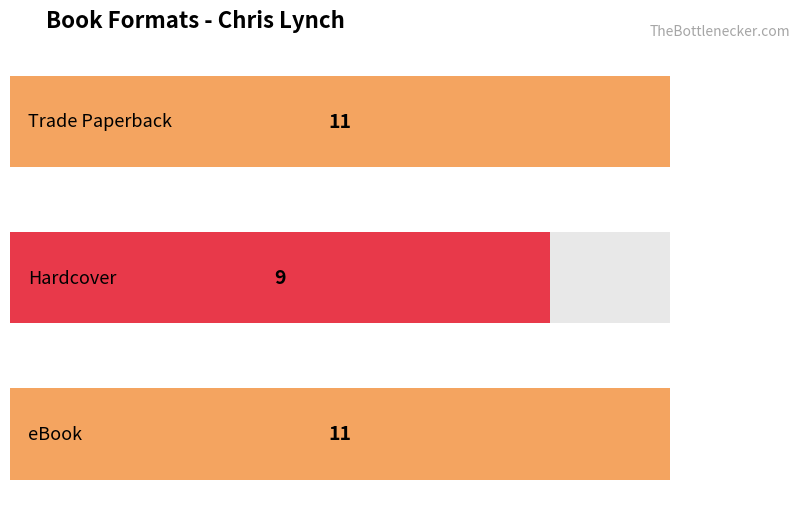

Reading left to right, what are all the values shown in this chart?

Trade Paperback=11	Hardcover=9	eBook=11